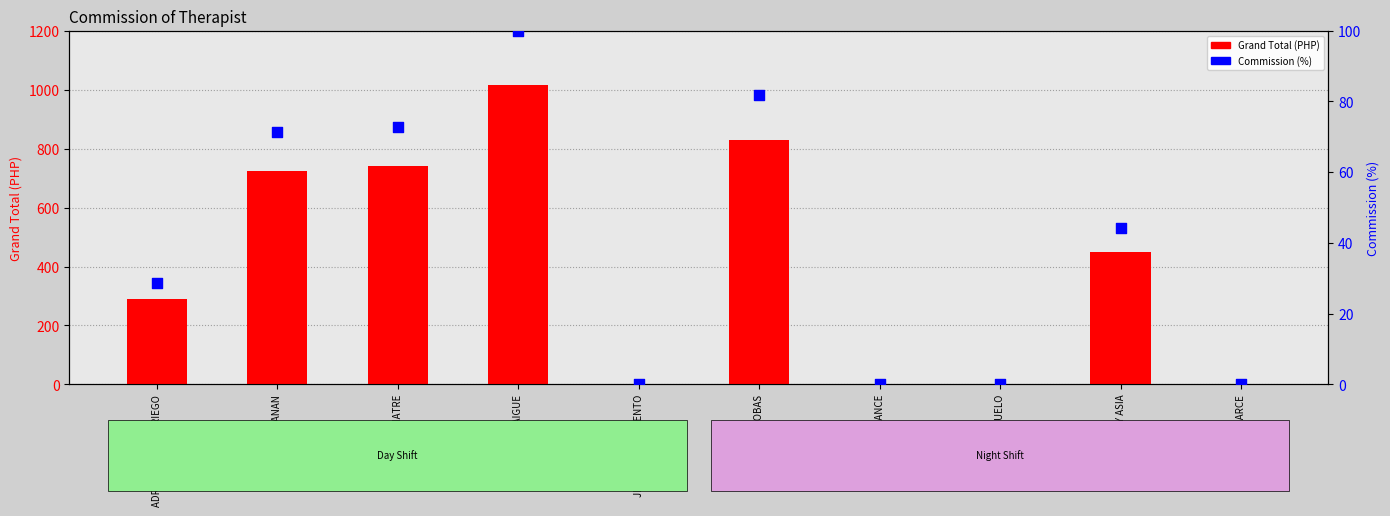

Which series has the largest total across all categories?

Grand Total (PHP)